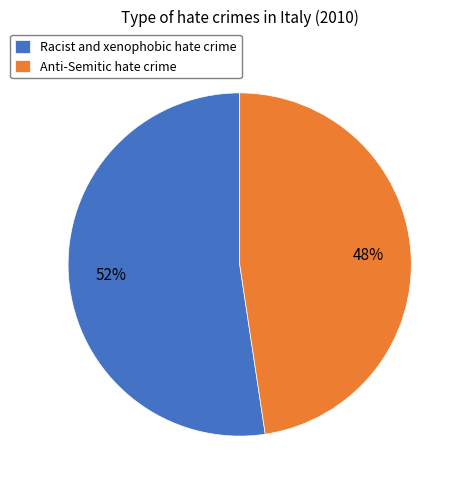

Between Anti-Semitic hate crime and Racist and xenophobic hate crime, which is larger?

Racist and xenophobic hate crime